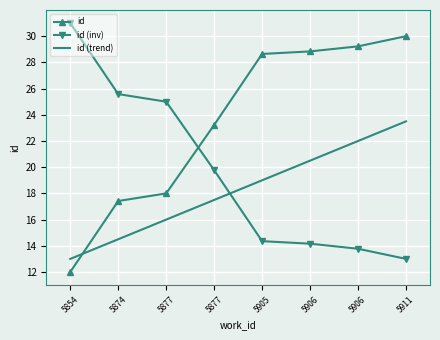

Which has a higher value, 5874 or 5906?

5906